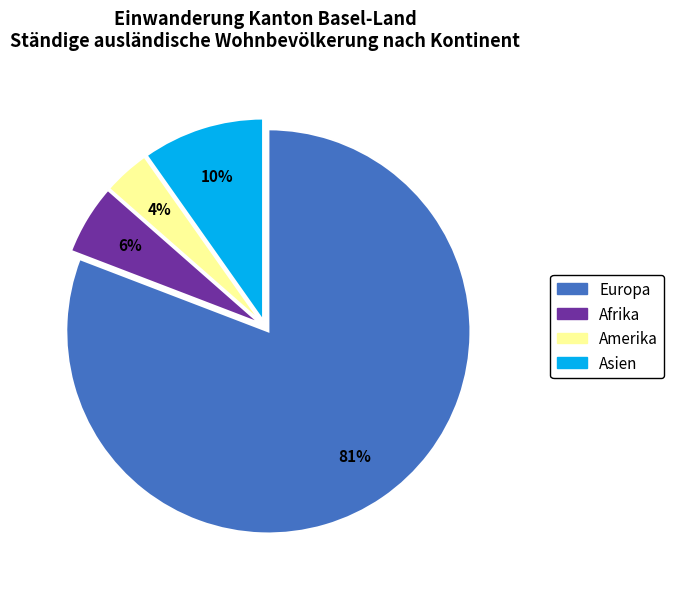

Is there any slice that represents more than half of the pie?

Yes